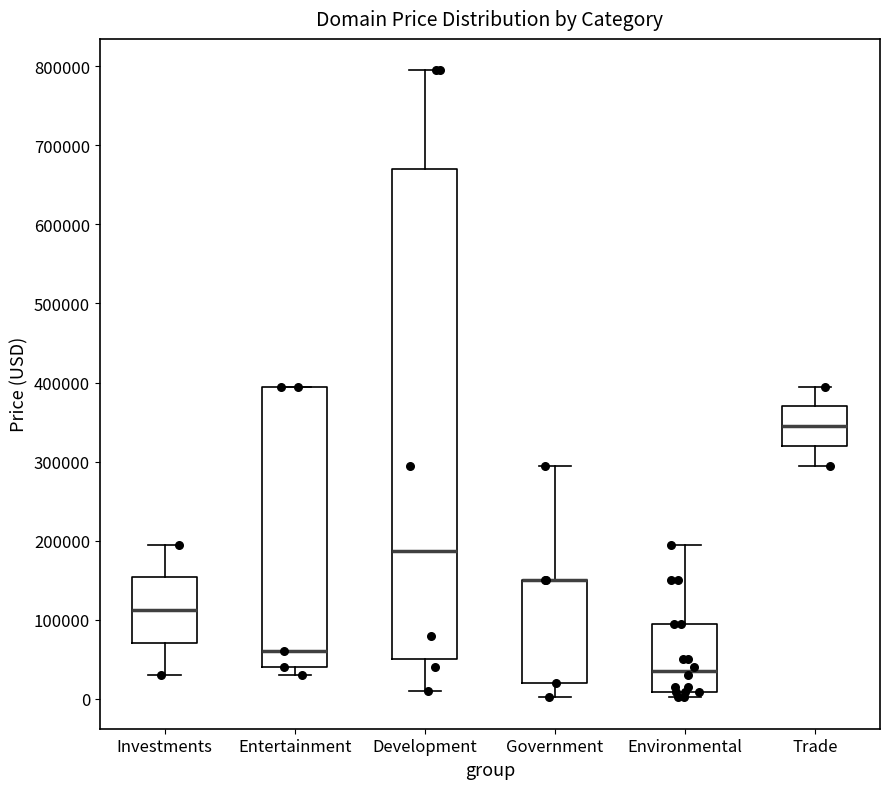

Where is the lower edge of the box for Investments on the y-axis? The values are not printed on the chart, so give them approximately, as read against the axis.

70000